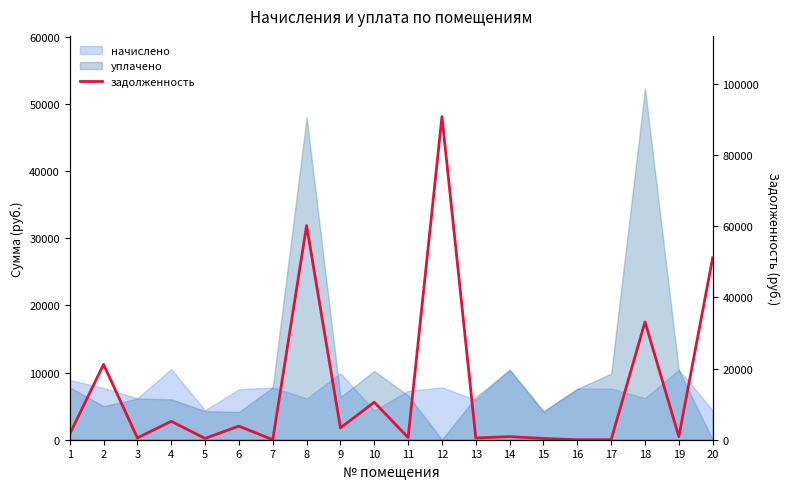

Which category has the highest value across all series?

12